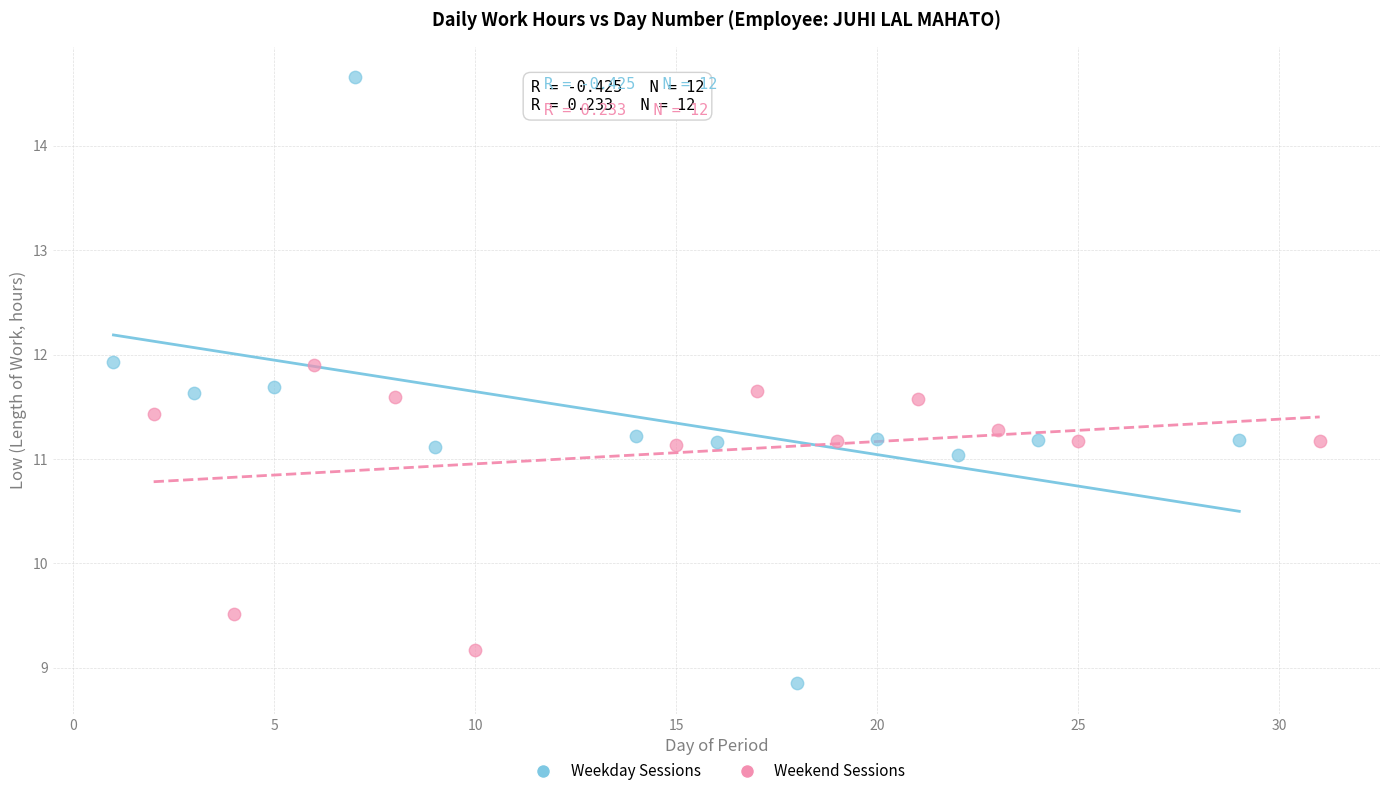

Which series has the largest Y range (max minus min)?

Weekday Sessions